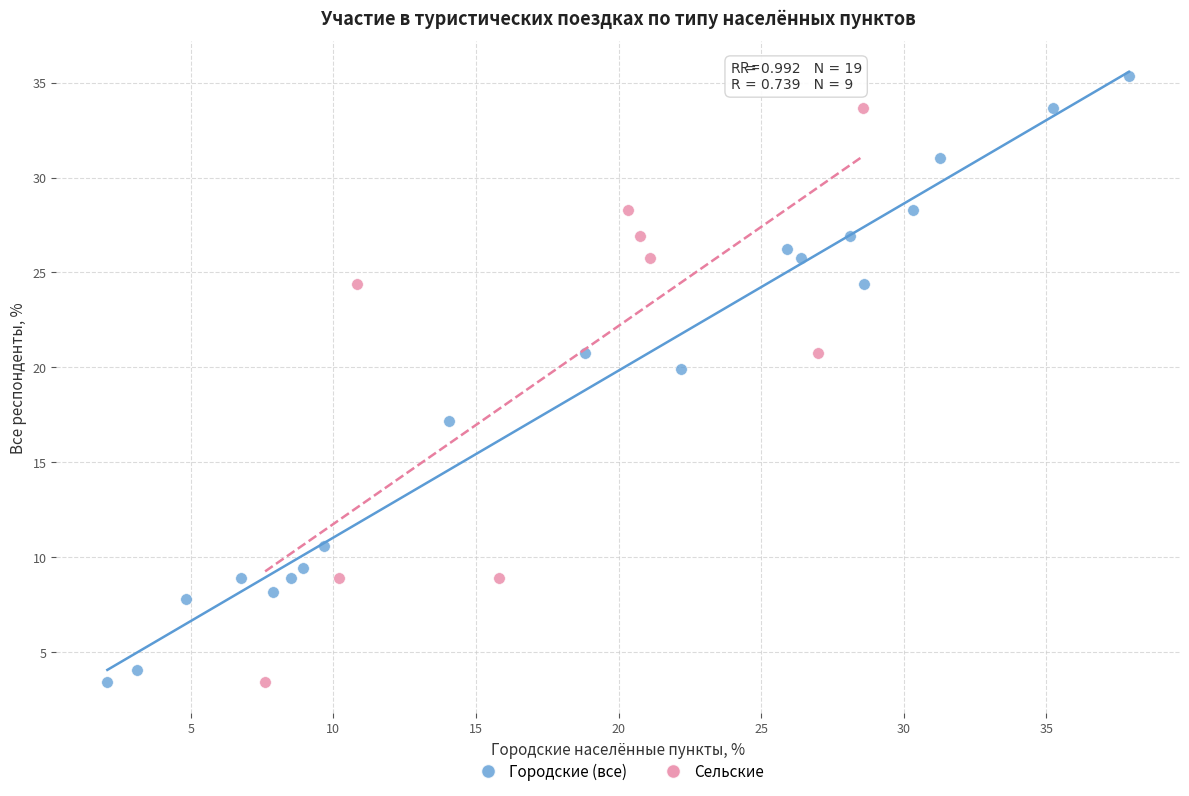

Which series contains the highest Y value?

Городские (все)